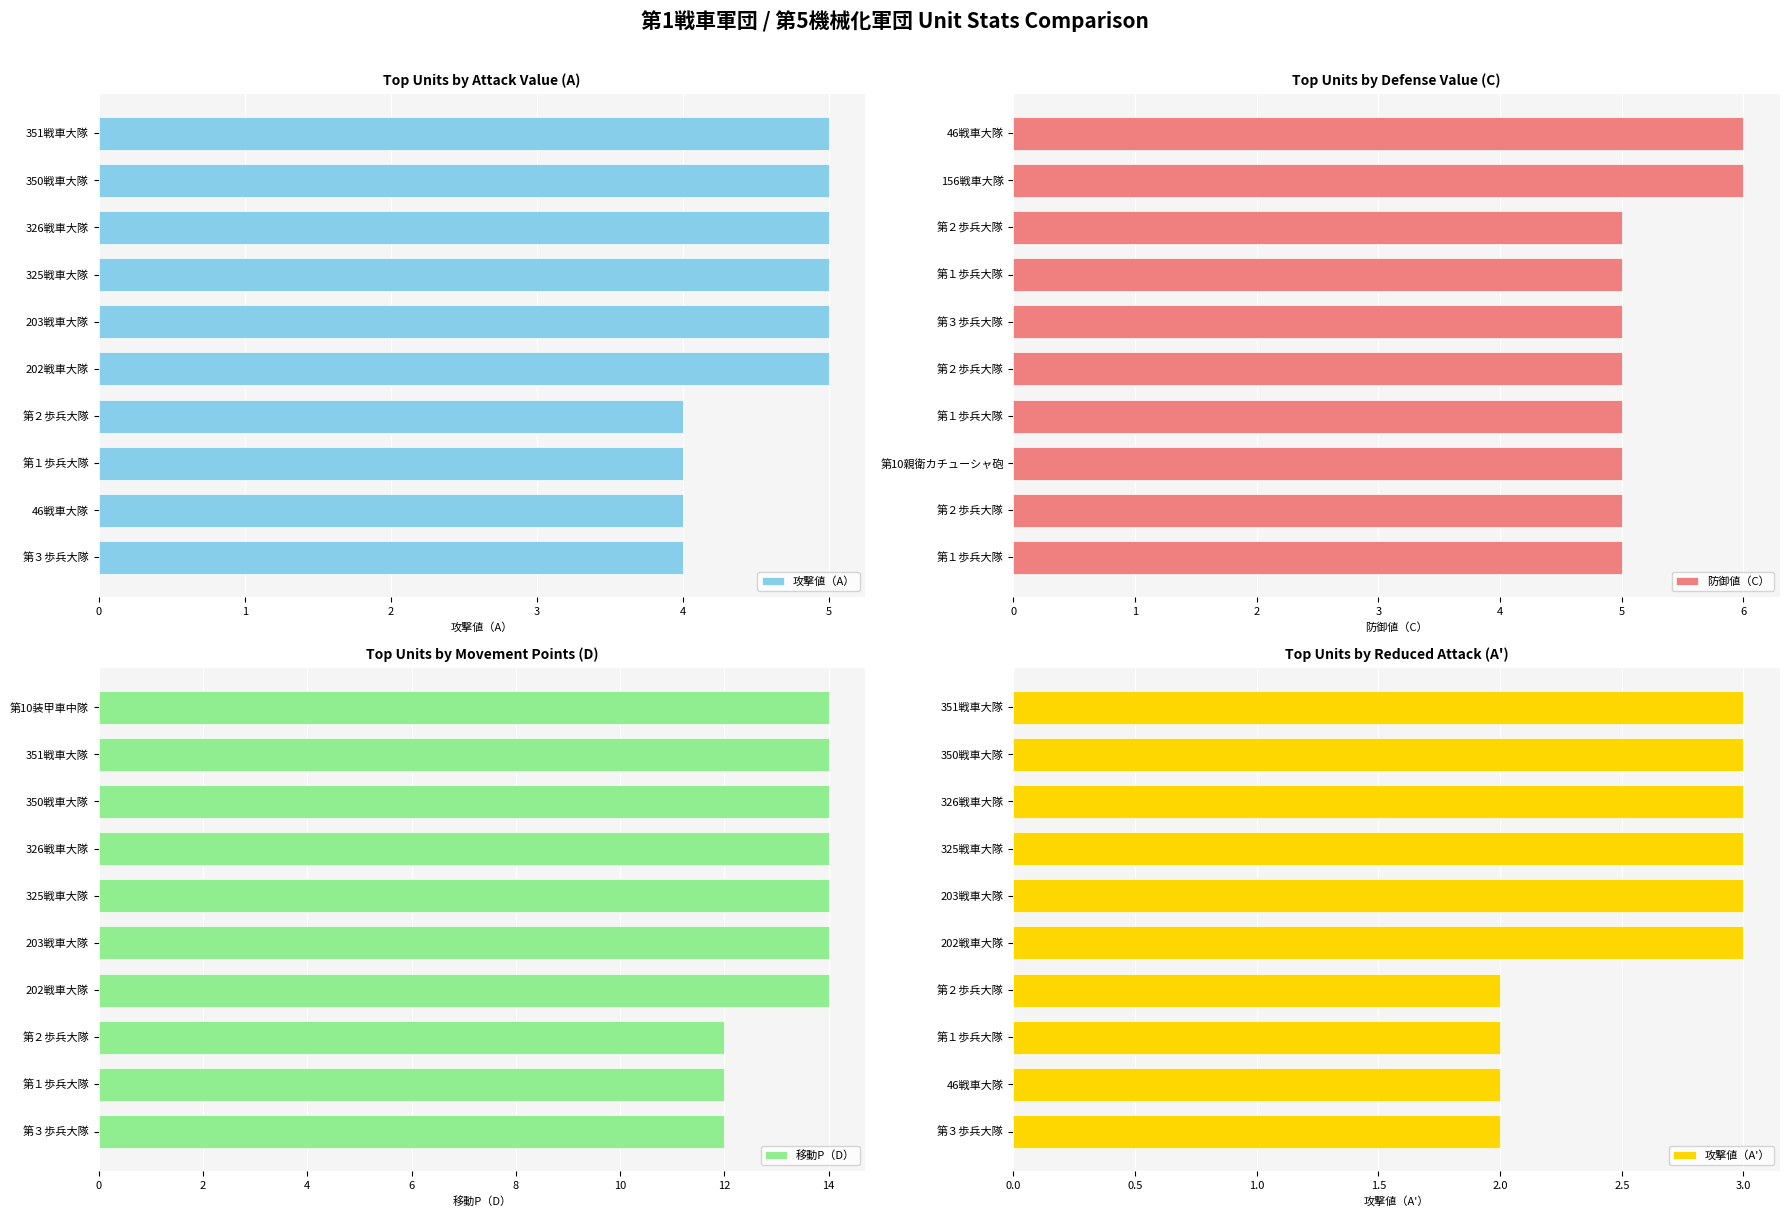

The value of 攻撃値（A'） at 0 is 3. True or false?

False